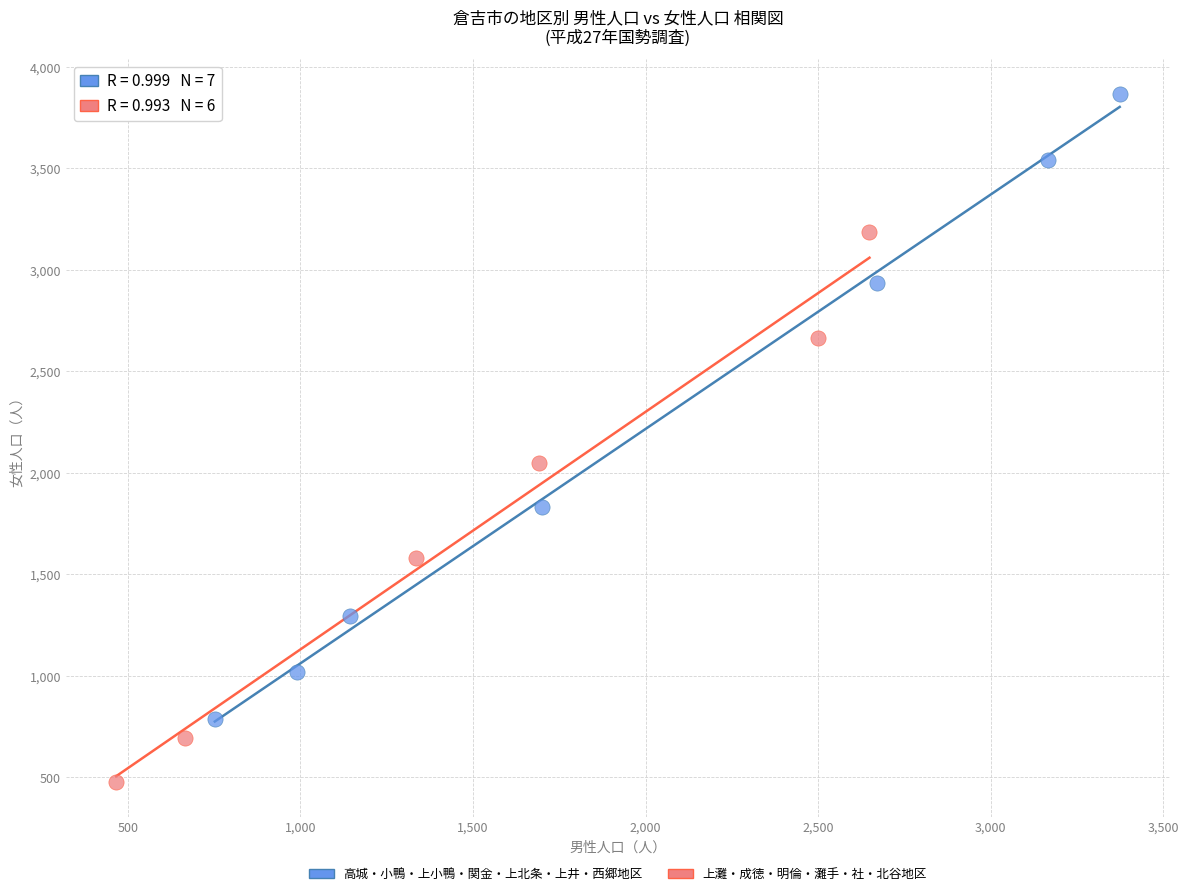

What are all the series names shown in the legend?

高城・小鴨・上小鴨・関金・上北条・上井・西郷地区, 上灘・成徳・明倫・灘手・社・北谷地区